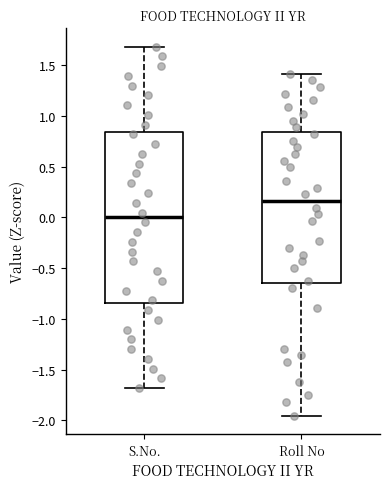

Comparing the boxes themselves (not the whiskers), which one is the tallest?

S.No.